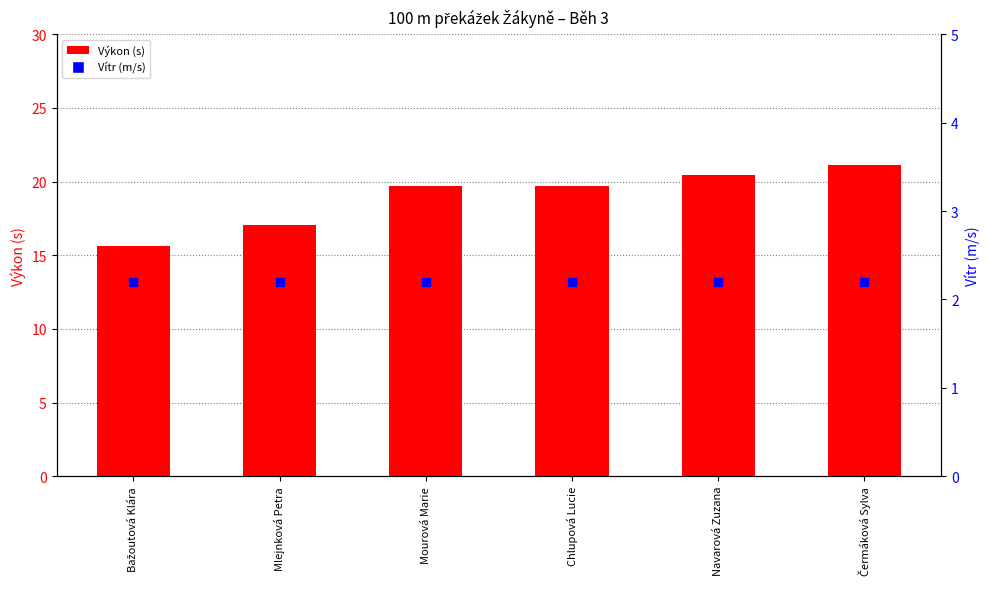

Which series reaches the maximum Y coordinate?

Výkon